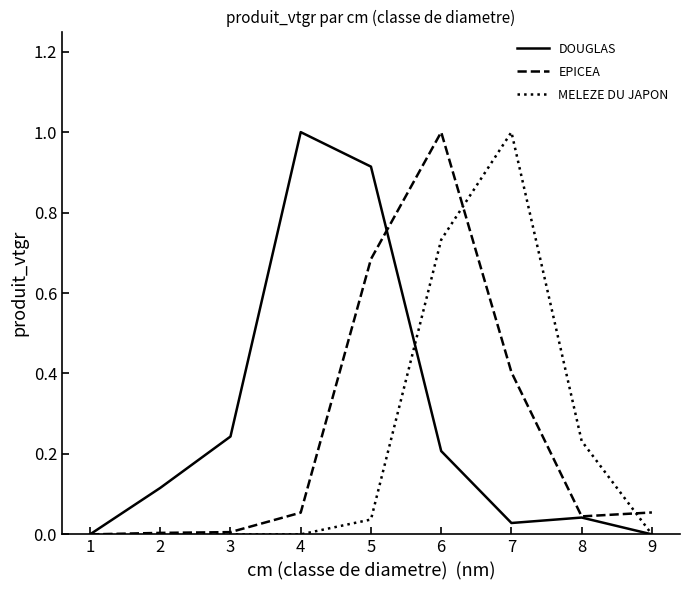

Which series changed the most between 4 and 9?

DOUGLAS